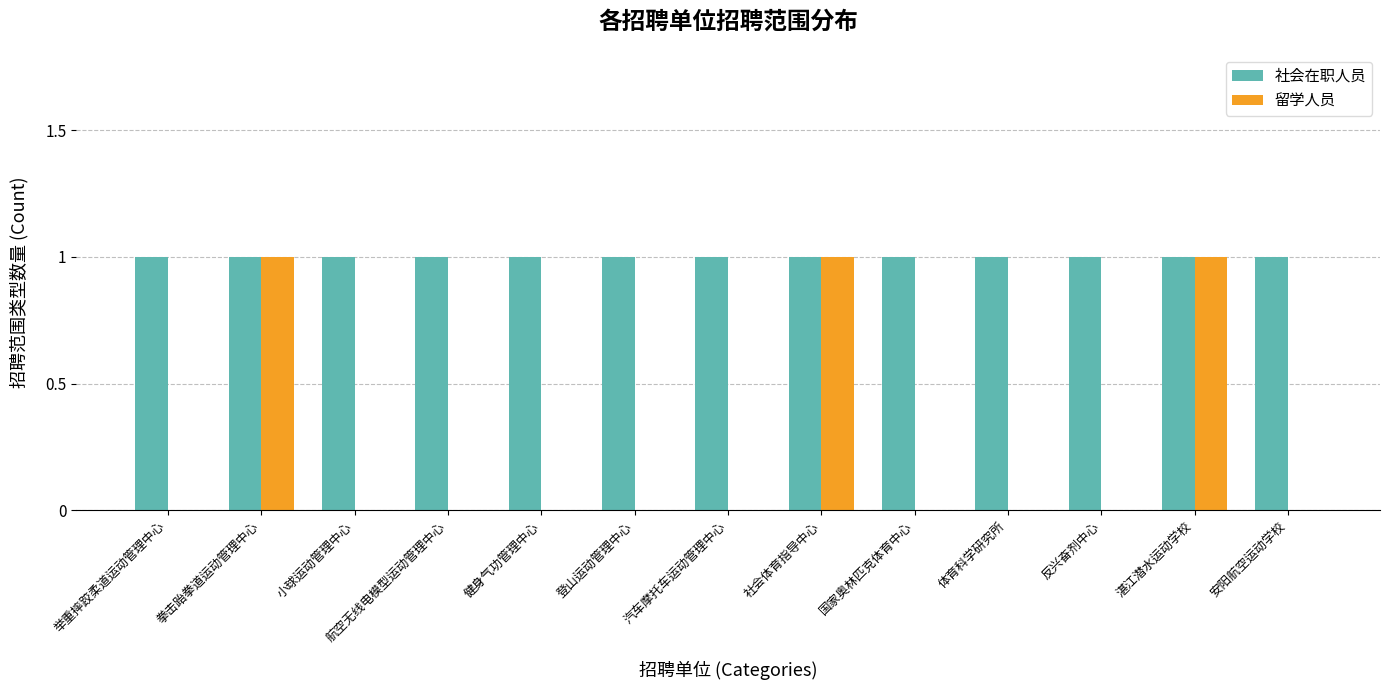

Which series has the largest total across all categories?

社会在职人员